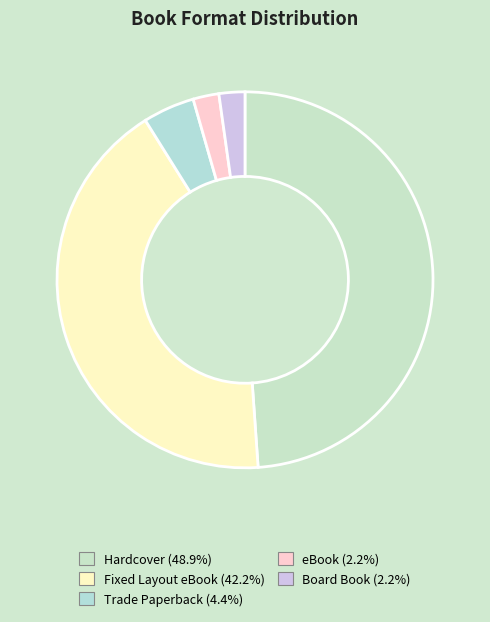

How many slices are in this pie chart?

5